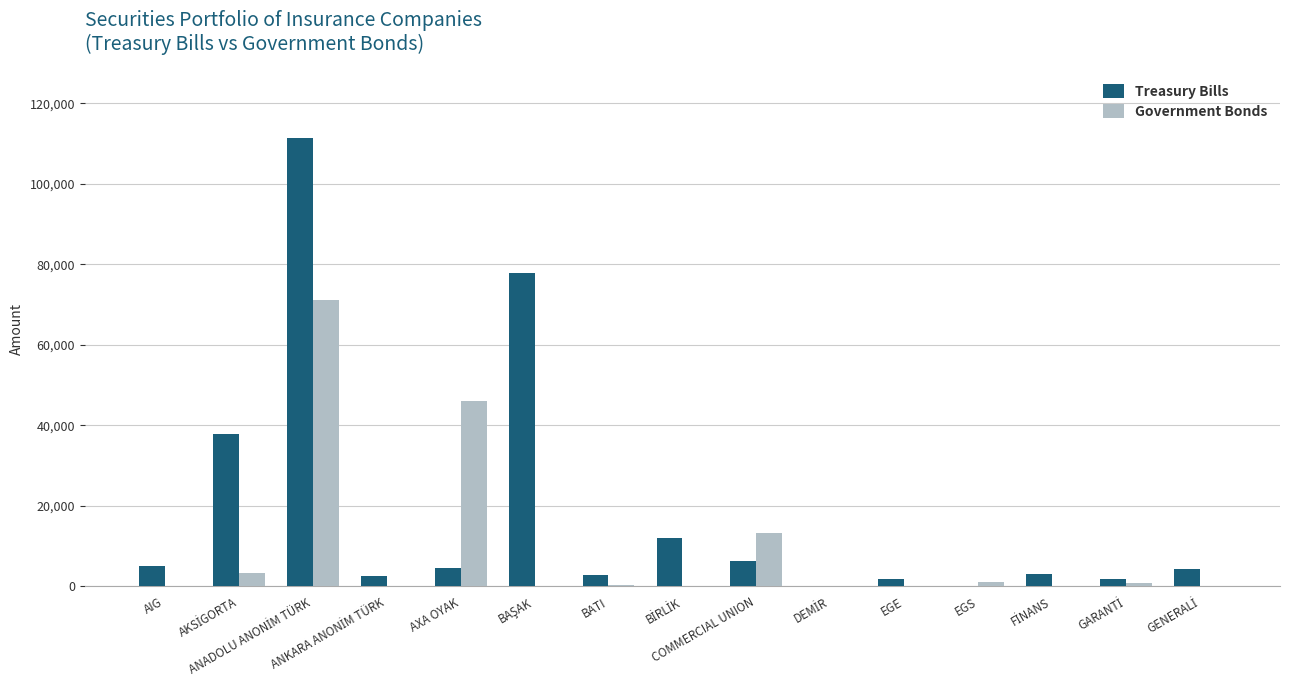

Which series has the largest total across all categories?

Treasury Bills